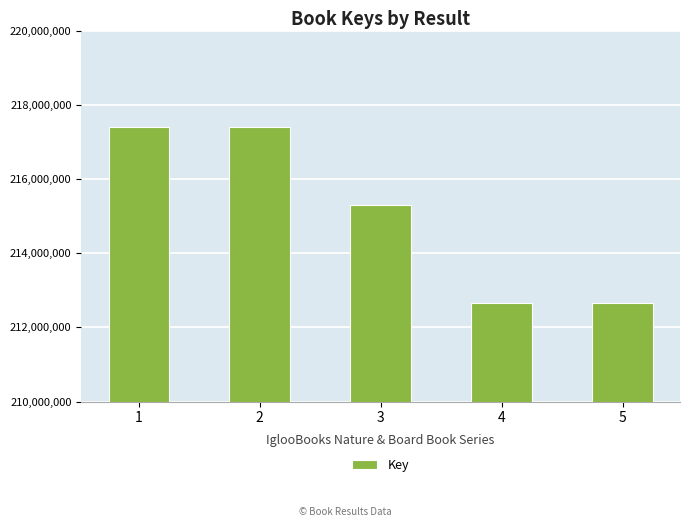

True or false: the data shows 118690980 at 2.

False